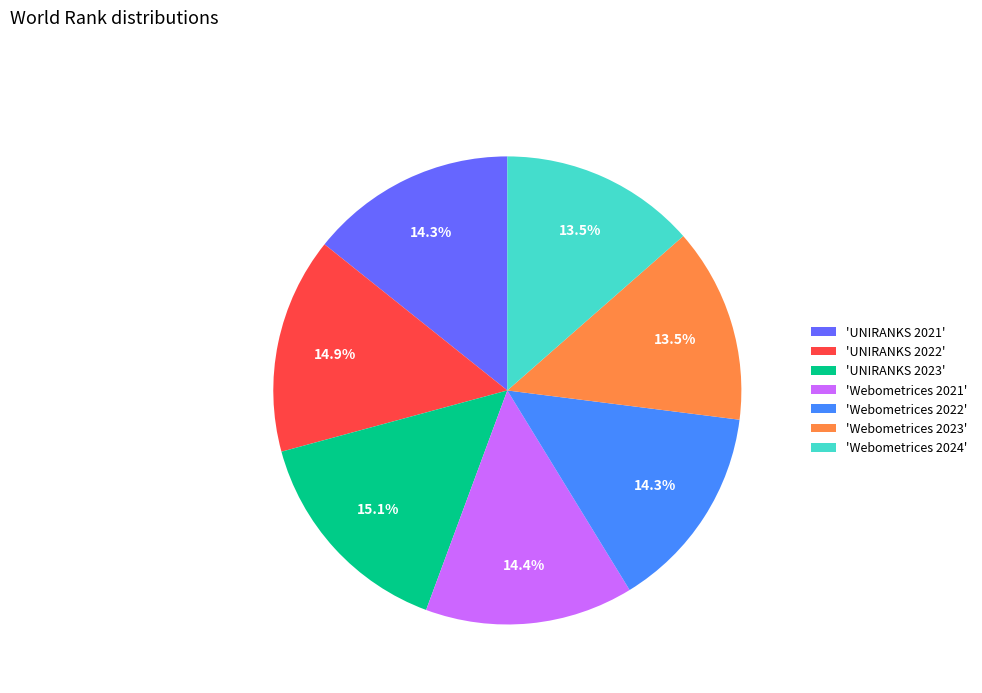

How much of the chart is everything except 'Webometrices 2021'?

85.6%